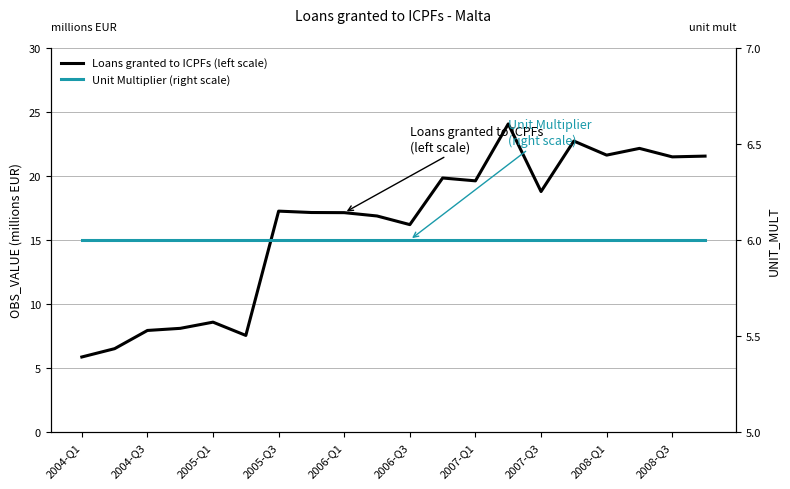

What is the value of the Loans granted to ICPFs (left scale) point at the 1st from the left?

5.8